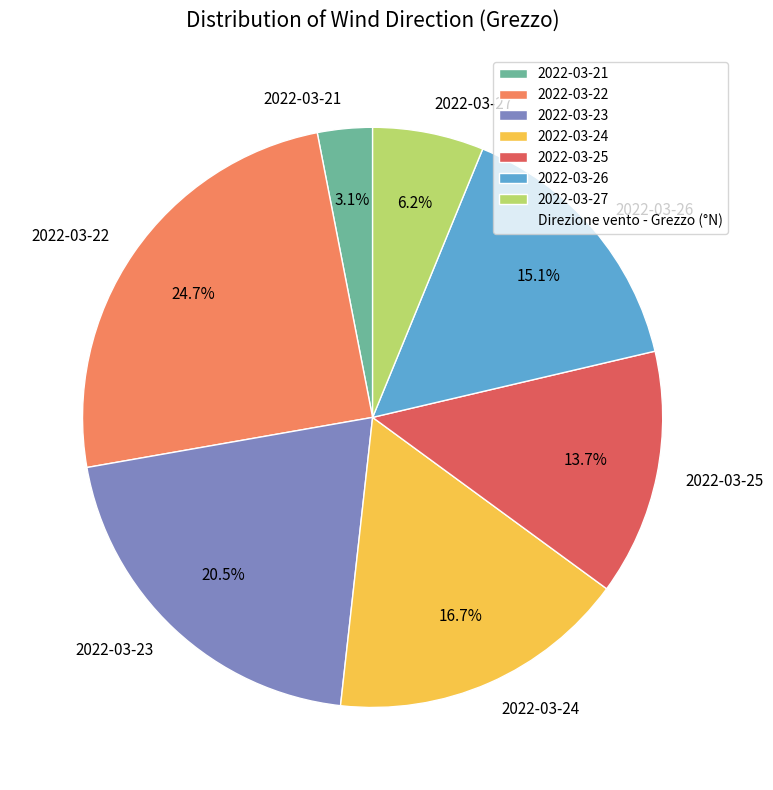

Count the number of slices in the pie.

7